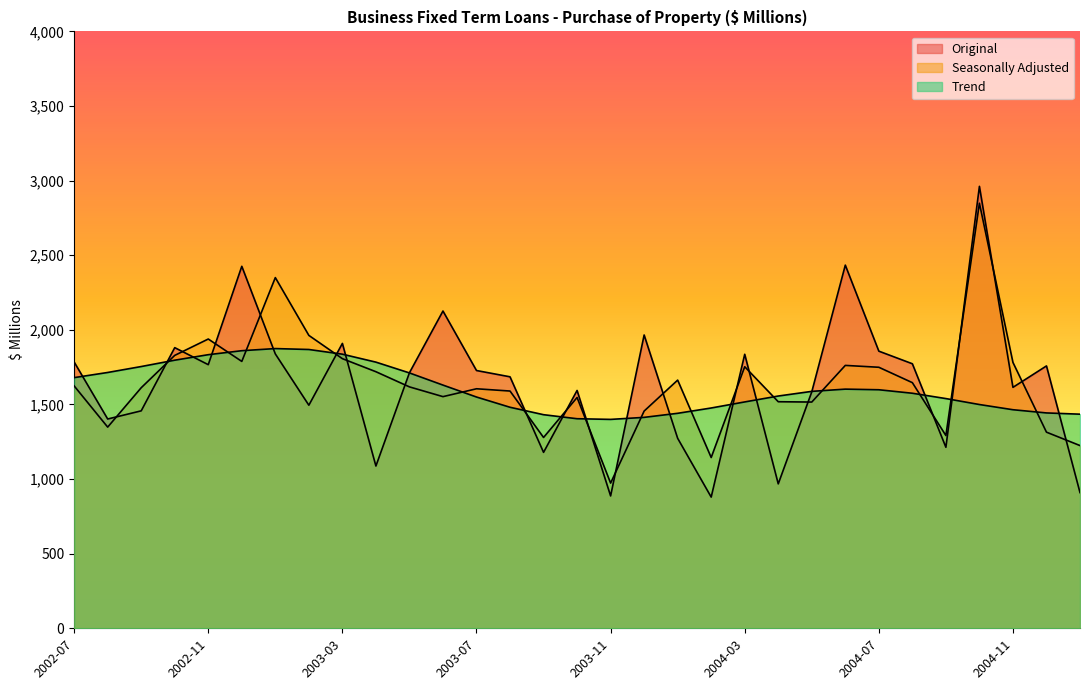

After their last crossing, which series has the higher values: Seasonally Adjusted or Trend?

Trend